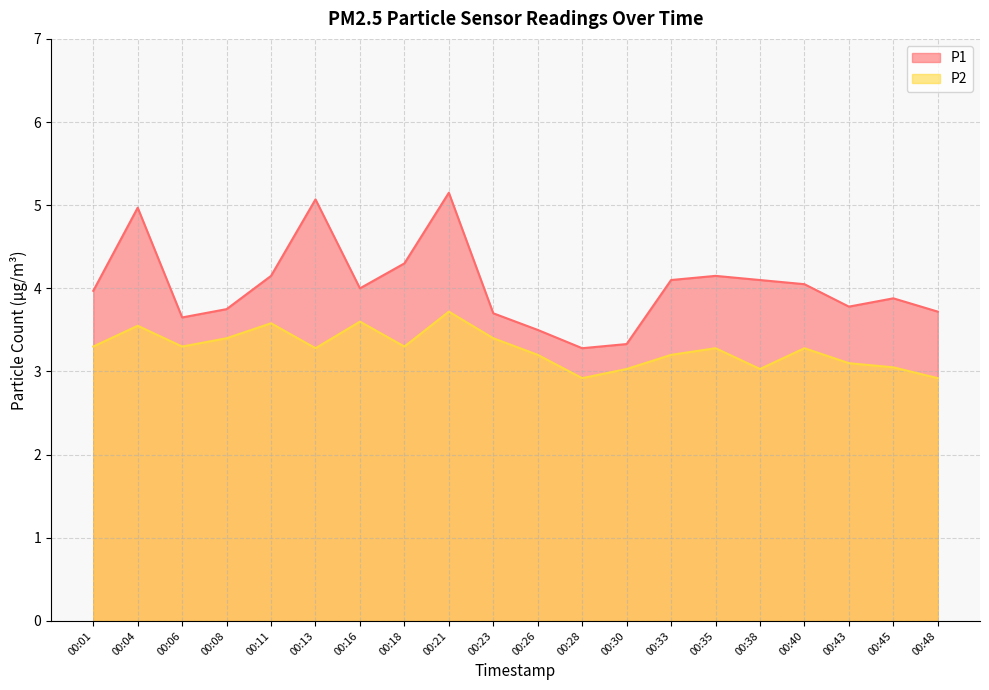

Is it true that P2 equals 3.5 at 00:04?

True